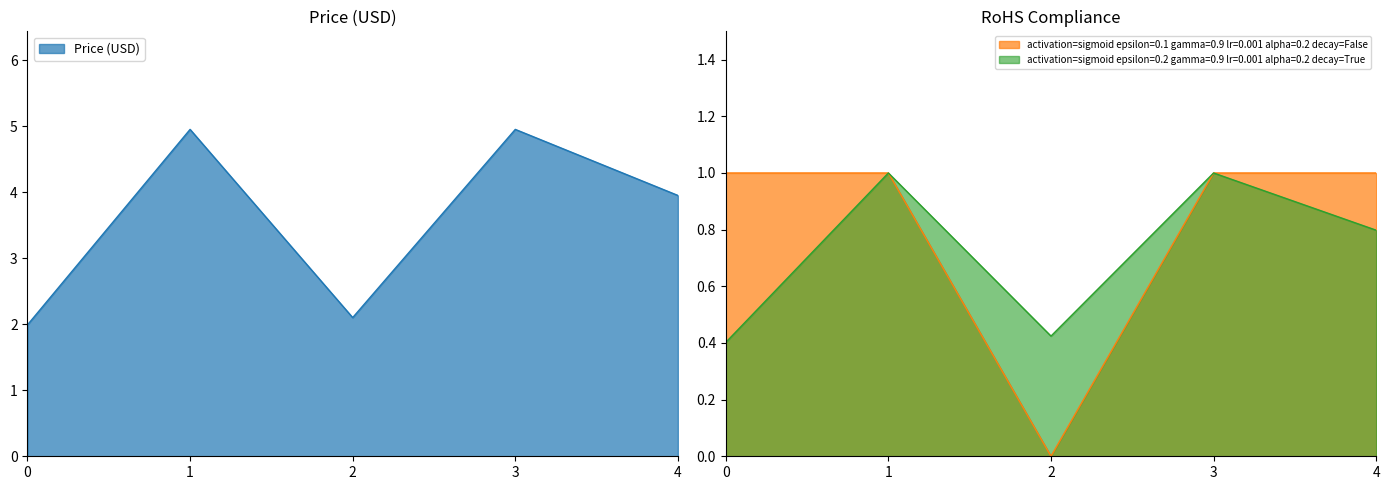

The Price (USD) series shows 2.2 at 3. True or false?

False